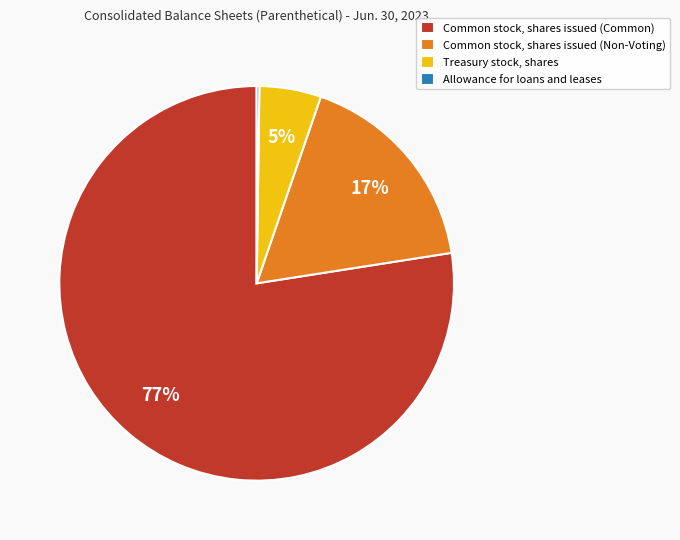

To the nearest percent, what is the combined percentage of Treasury stock, shares and Common stock, shares issued (Non-Voting)?

22%